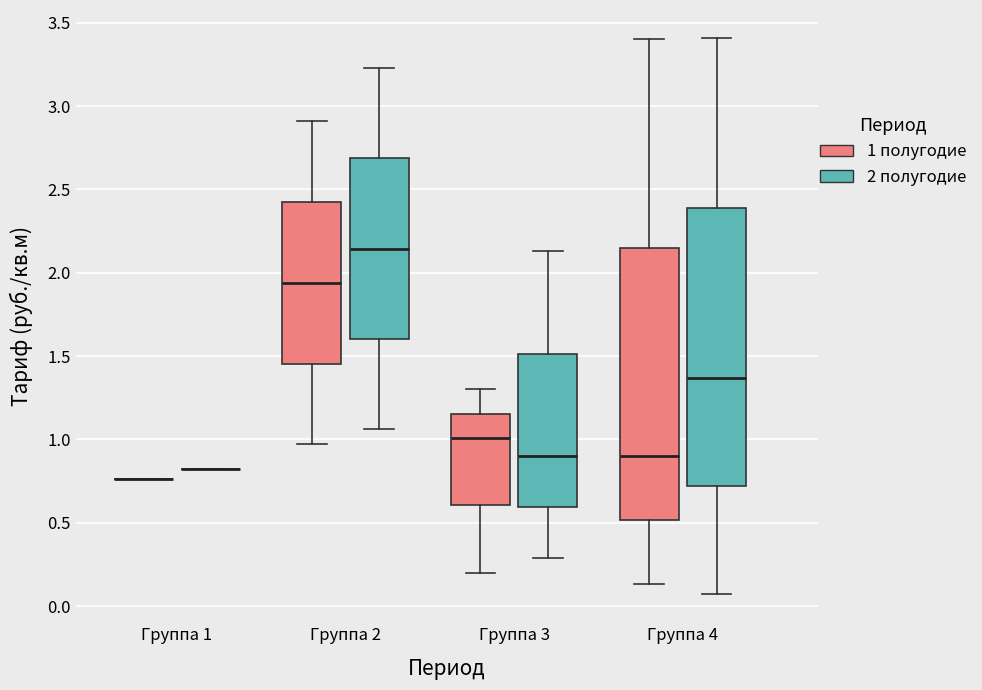

Reading left to right, transcribe this box plot: for each box, give where its median line is, the range the box spans, and where its two whiskers end, as read against the y-axis. The values are not printed on the chart, so give them approximately, as read against the axis.

Группа 1 (1 полугодие): box collapsed to a line at 0.75, whiskers 0.75 to 0.75
Группа 1 (2 полугодие): box collapsed to a line at 0.80, whiskers 0.80 to 0.80
Группа 2 (1 полугодие): median 1.95, box 1.45 to 2.45, whiskers 0.95 to 2.90
Группа 2 (2 полугодие): median 2.15, box 1.60 to 2.70, whiskers 1.05 to 3.25
Группа 3 (1 полугодие): median 1.00, box 0.60 to 1.15, whiskers 0.20 to 1.30
Группа 3 (2 полугодие): median 0.90, box 0.60 to 1.50, whiskers 0.30 to 2.15
Группа 4 (1 полугодие): median 0.90, box 0.50 to 2.15, whiskers 0.15 to 3.40
Группа 4 (2 полугодие): median 1.35, box 0.70 to 2.40, whiskers 0.05 to 3.40